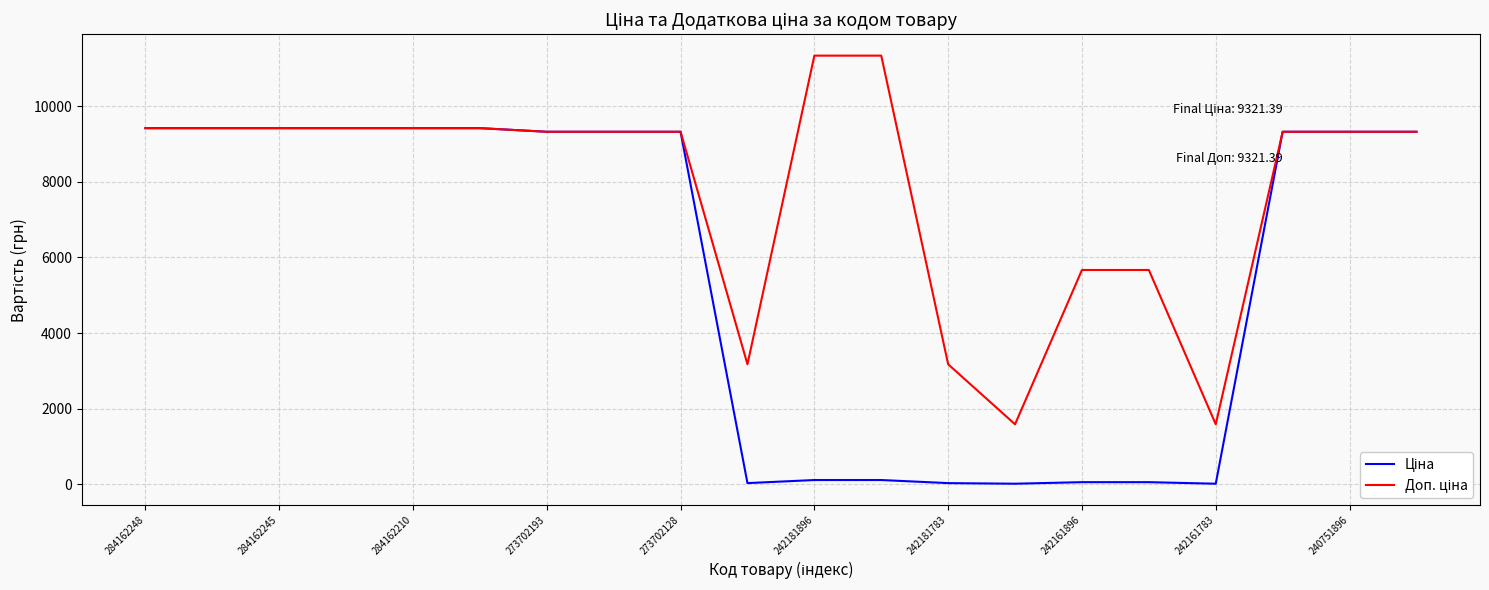

True or false: Ціна has more than 2 interior local peaks.

False